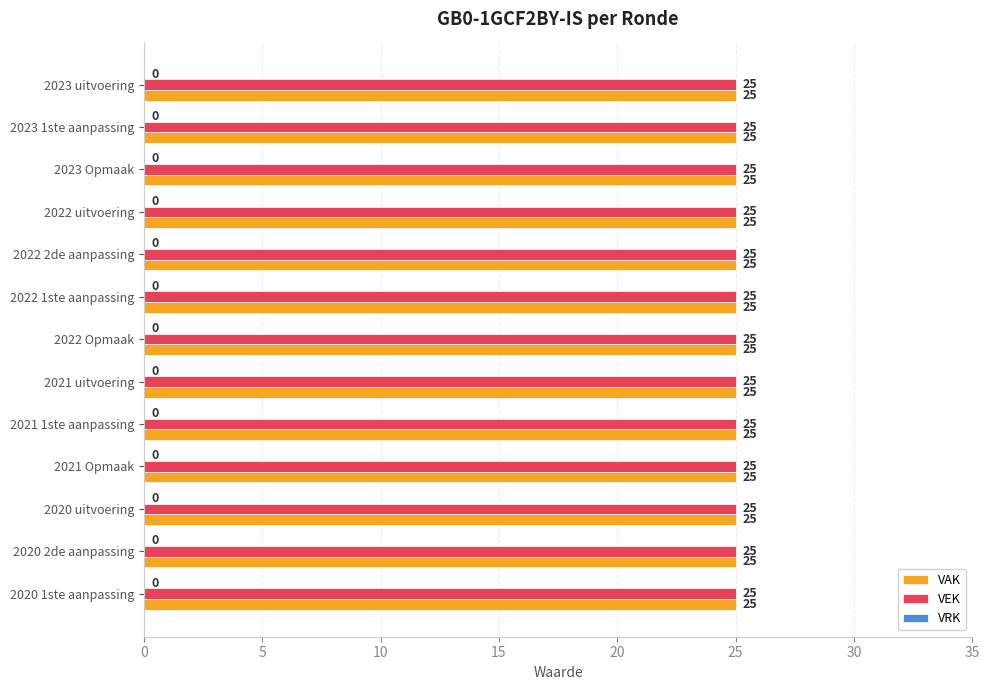

Reading left to right, transcribe all the data shown in this chart.

VAK: 2023 uitvoering=25	2023 1ste aanpassing=25	2023 Opmaak=25	2022 uitvoering=25	2022 2de aanpassing=25	2022 1ste aanpassing=25	2022 Opmaak=25	2021 uitvoering=25	2021 1ste aanpassing=25	2021 Opmaak=25	2020 uitvoering=25	2020 2de aanpassing=25	2020 1ste aanpassing=25
VEK: 2023 uitvoering=25	2023 1ste aanpassing=25	2023 Opmaak=25	2022 uitvoering=25	2022 2de aanpassing=25	2022 1ste aanpassing=25	2022 Opmaak=25	2021 uitvoering=25	2021 1ste aanpassing=25	2021 Opmaak=25	2020 uitvoering=25	2020 2de aanpassing=25	2020 1ste aanpassing=25
VRK: 2023 uitvoering=0	2023 1ste aanpassing=0	2023 Opmaak=0	2022 uitvoering=0	2022 2de aanpassing=0	2022 1ste aanpassing=0	2022 Opmaak=0	2021 uitvoering=0	2021 1ste aanpassing=0	2021 Opmaak=0	2020 uitvoering=0	2020 2de aanpassing=0	2020 1ste aanpassing=0